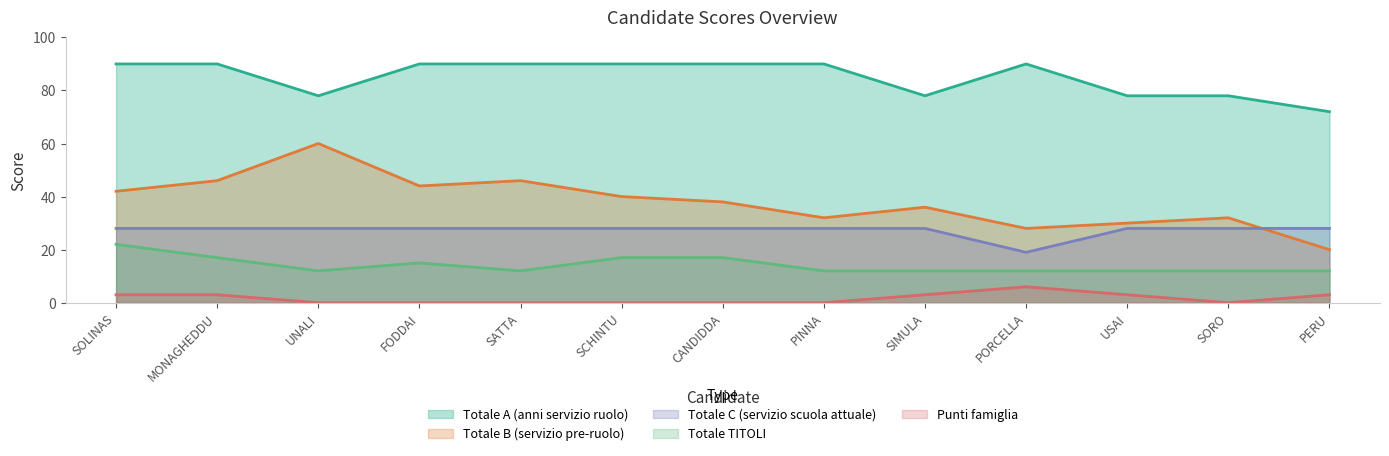

Which series has the largest total across all categories?

Totale A (anni servizio ruolo)